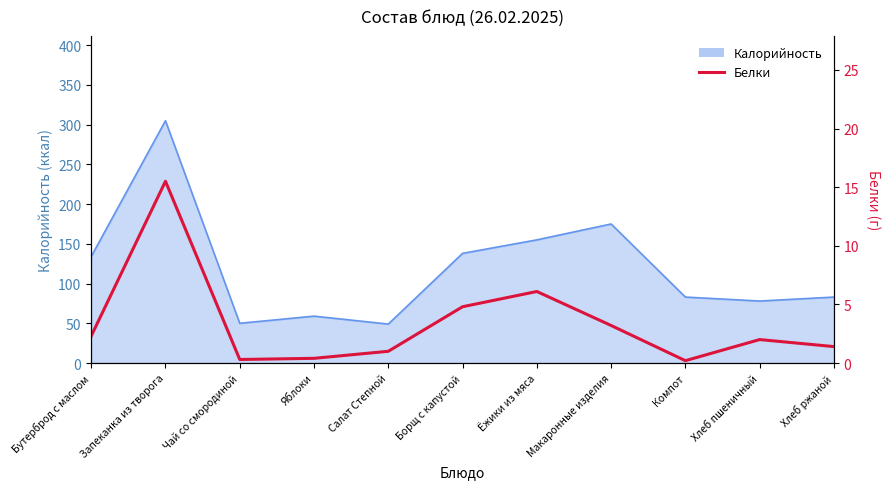

What is the difference between the second highest and minimum values?

5.9